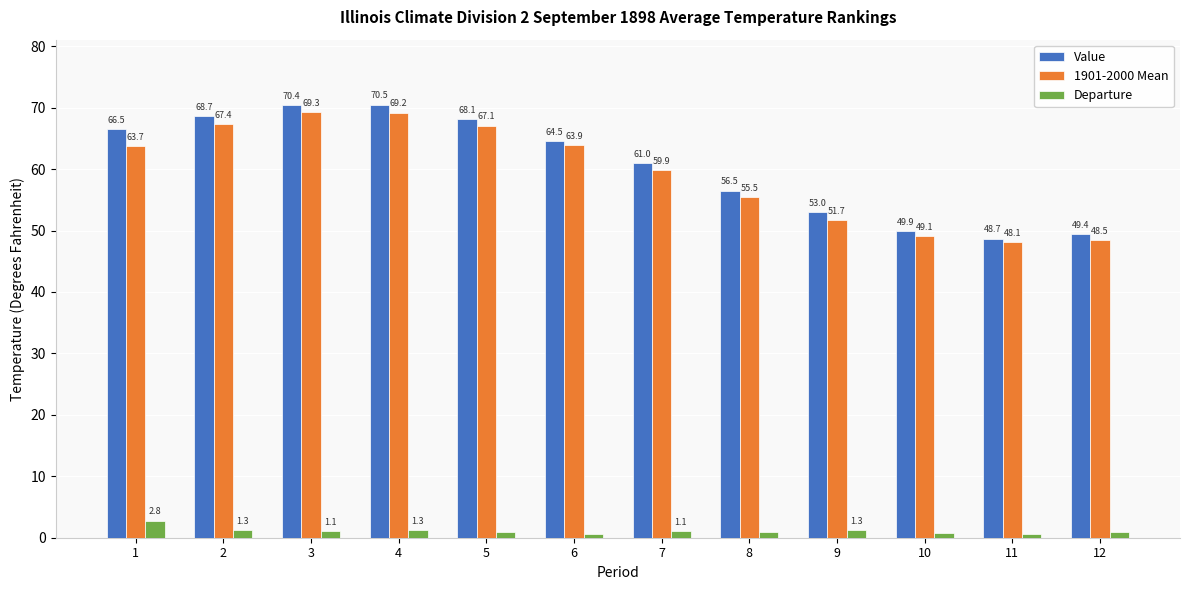

At 4, list the series in order from largest to smallest.

Value, 1901-2000 Mean, Departure